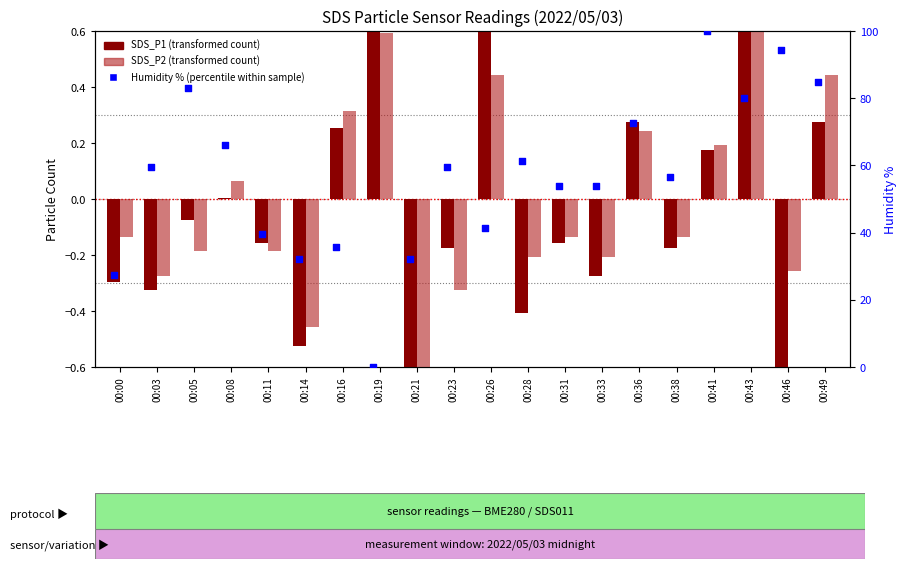

Is the value of SDS_P2 (transformed count) at 00:16 greater than the value of SDS_P1 (transformed count) at 00:23?

Yes